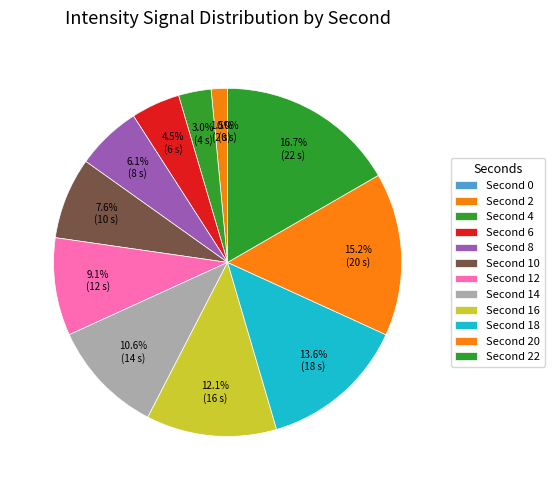

To the nearest percent, what is the average slice percentage?

8%